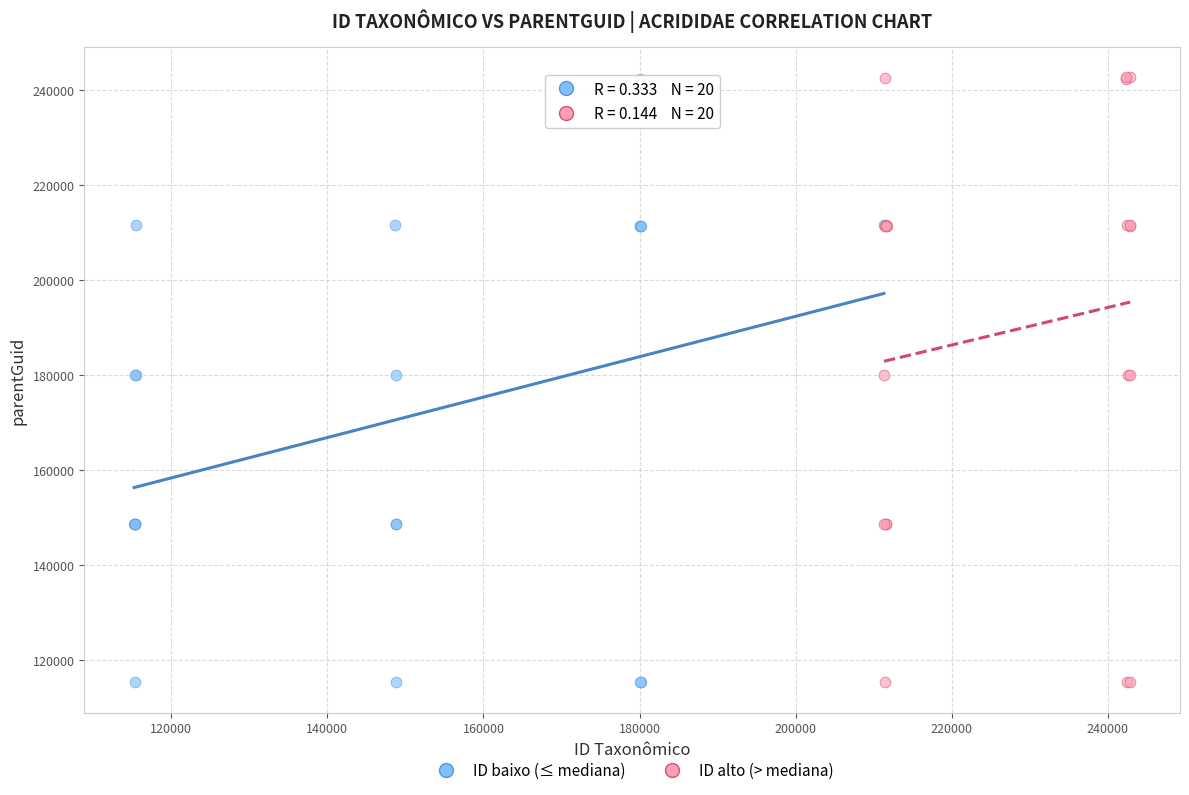

What are all the series names shown in the legend?

ID baixo (≤ mediana), ID alto (> mediana)